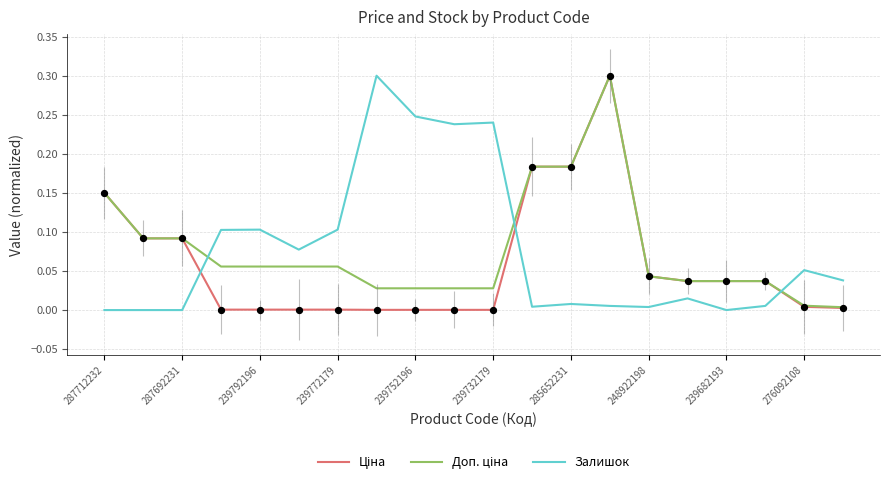

Which series contains the lowest Y value?

Залишок